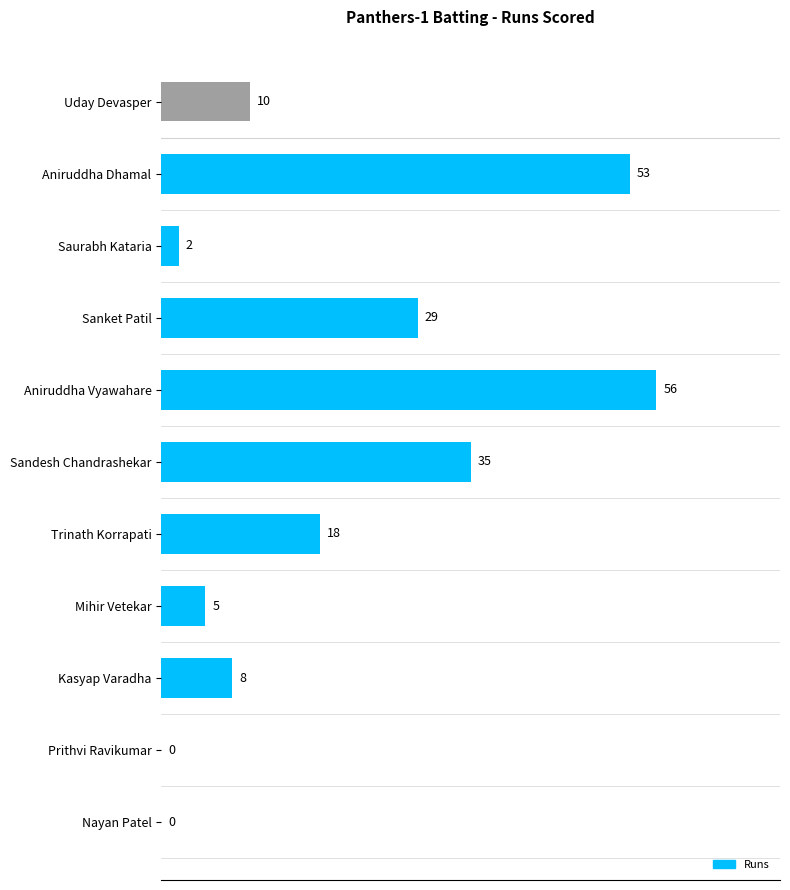

True or false: the data shows 8 at Kasyap Varadha.

True